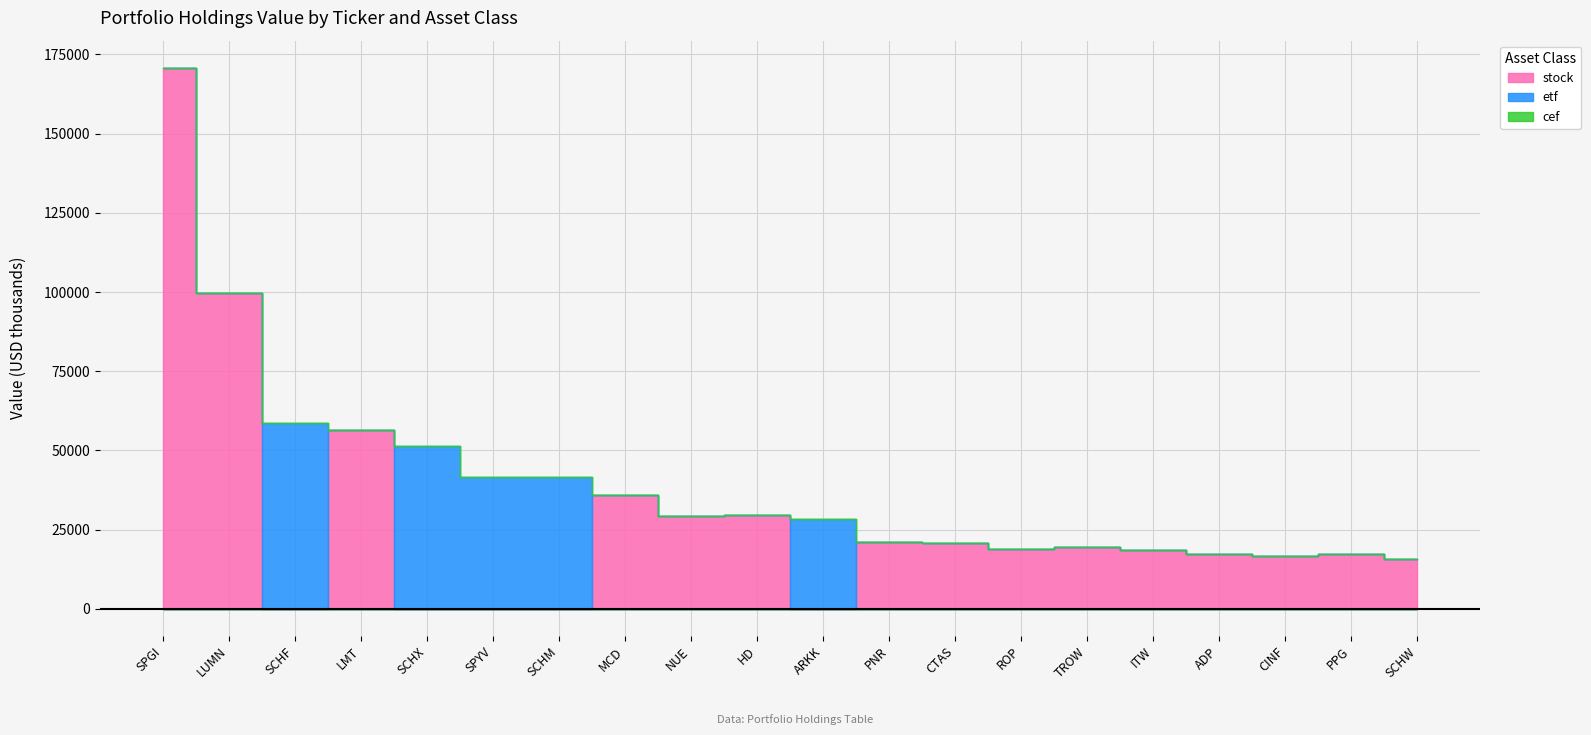

How many lines are shown in the chart?

3